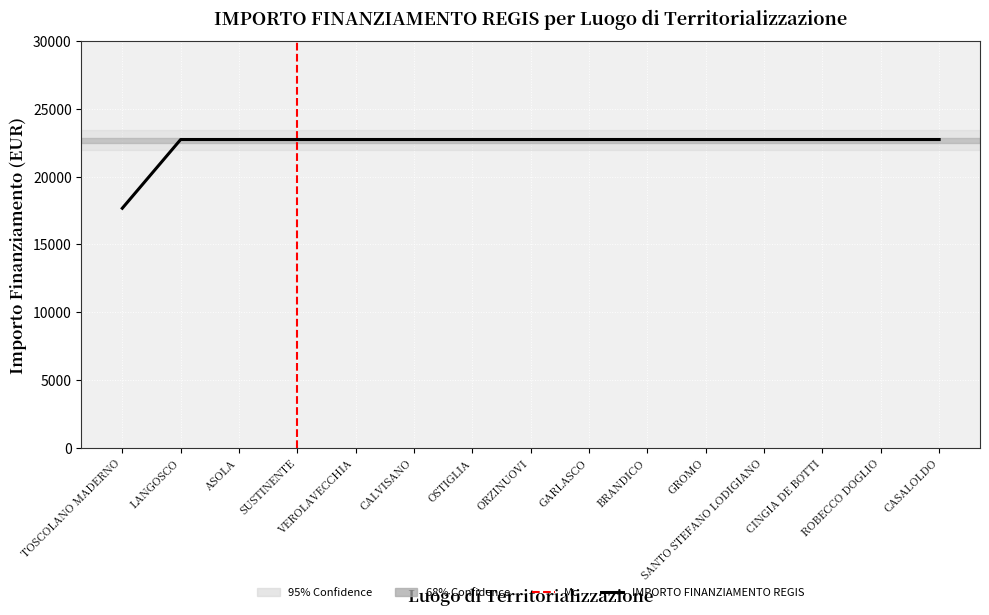

Reading left to right, transcribe all the data shown in this chart.

17674.8	22750.0	22750.0	22750.0	22750.0	22750.0	22750.0	22750.0	22750.0	22750.0	22750.0	22750.0	22750.0	22750.0	22750.0